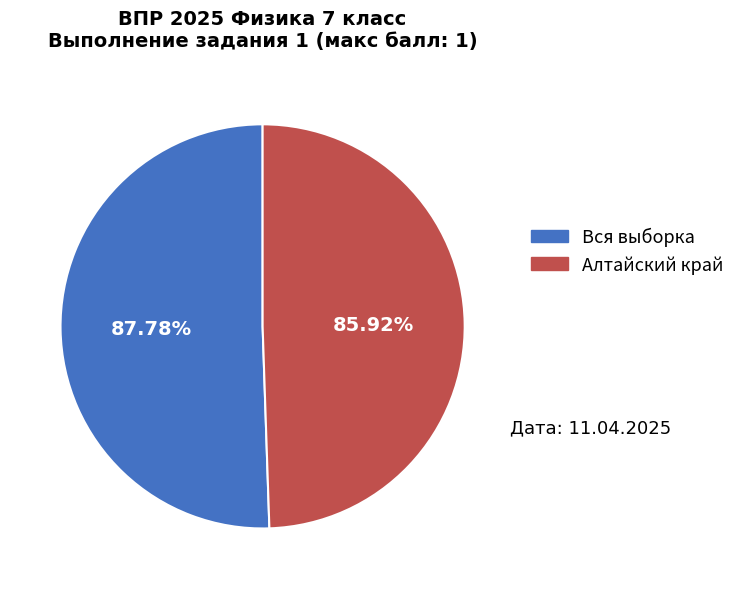

Which category has the biggest portion of the pie?

Вся выборка